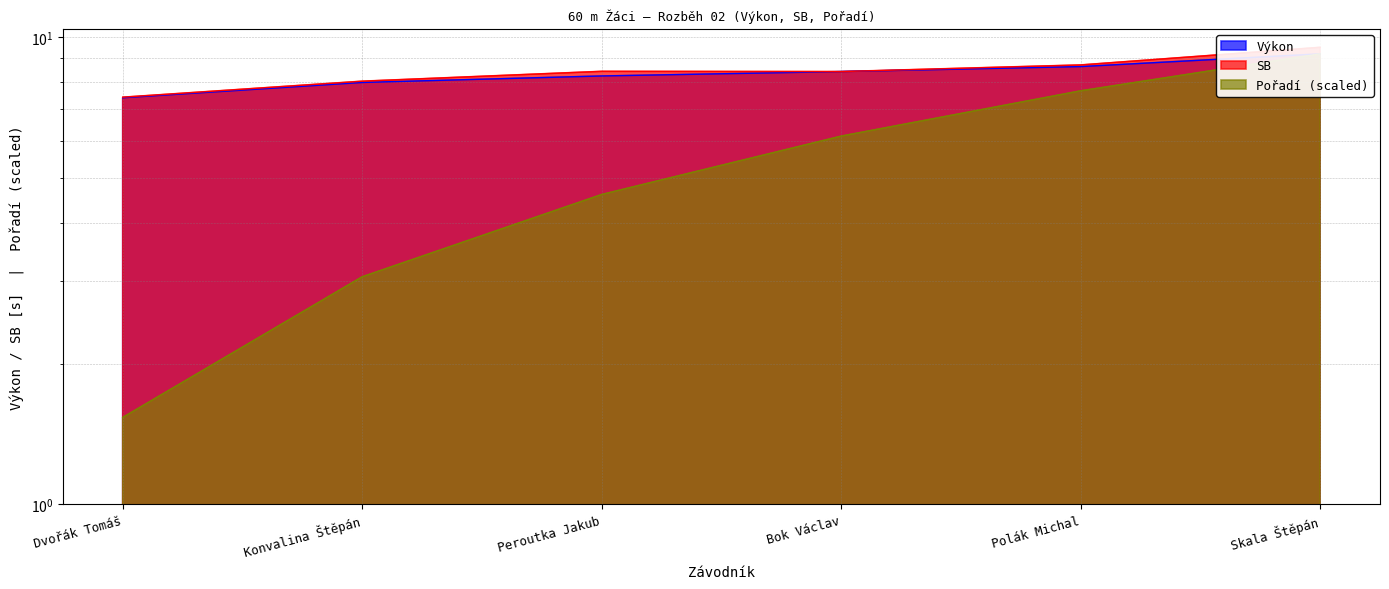

True or false: SB and Výkon cross at least once.

False